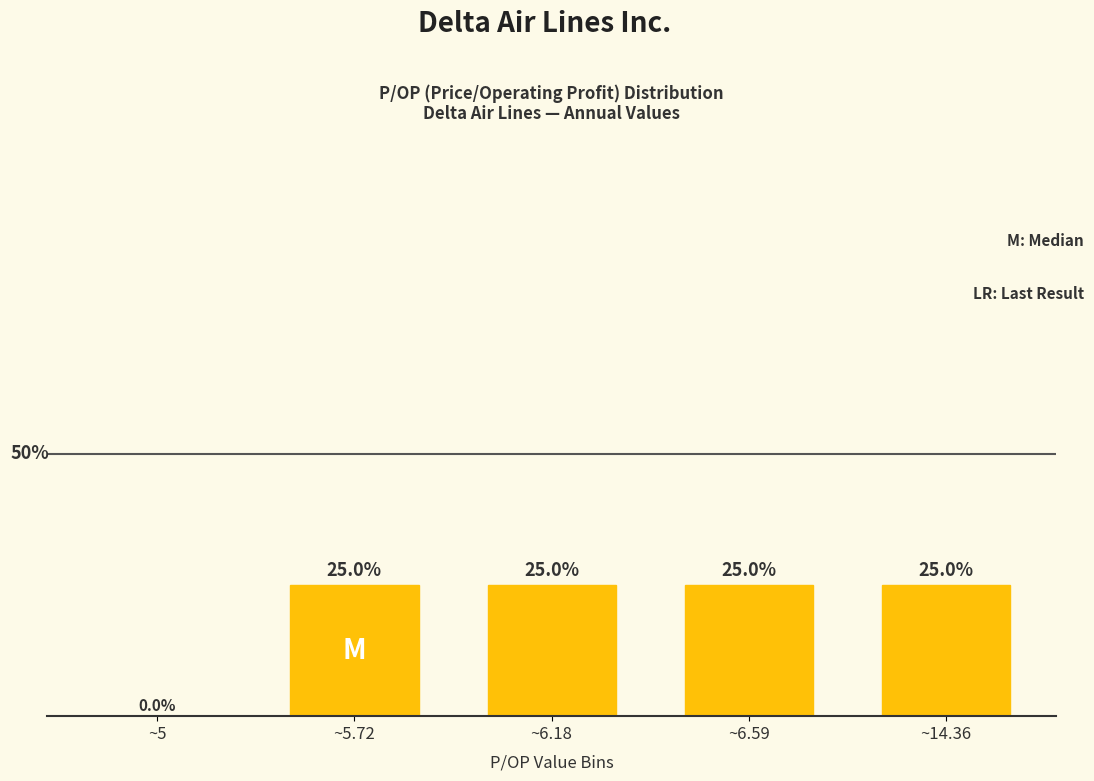

Which has a higher value, ~14.36 or ~5?

~14.36